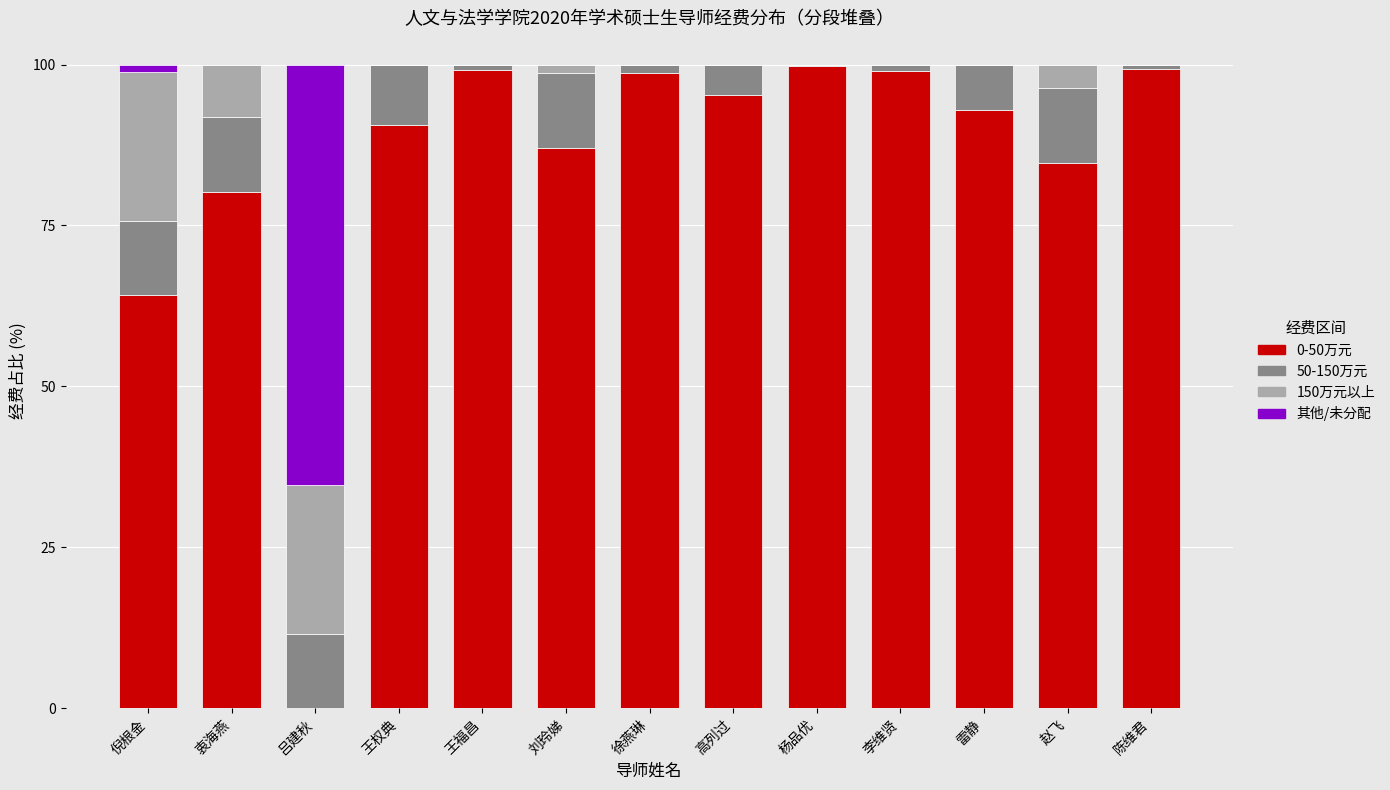

What is the highest value of the 0-50万元 series?

99.8